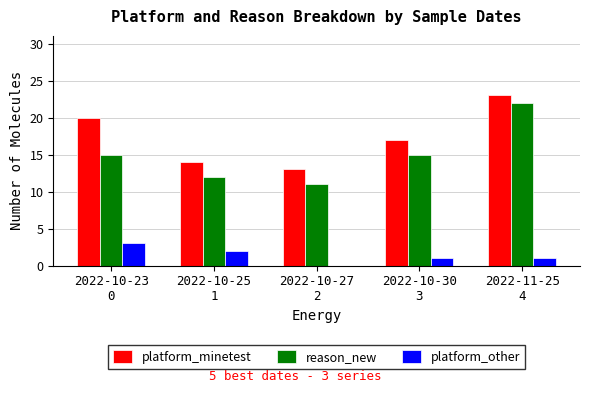

At which label does platform_minetest reach its peak?

2022-11-25
4